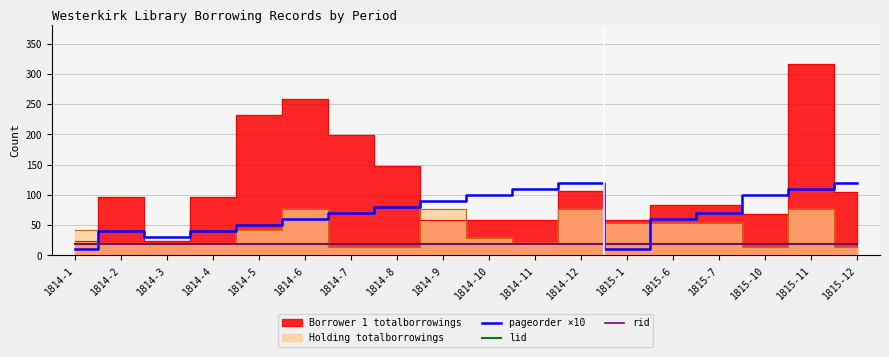

Between which two adjacent categories do pageorder ×10 and rid first intersect?

1814-1 and 1814-2